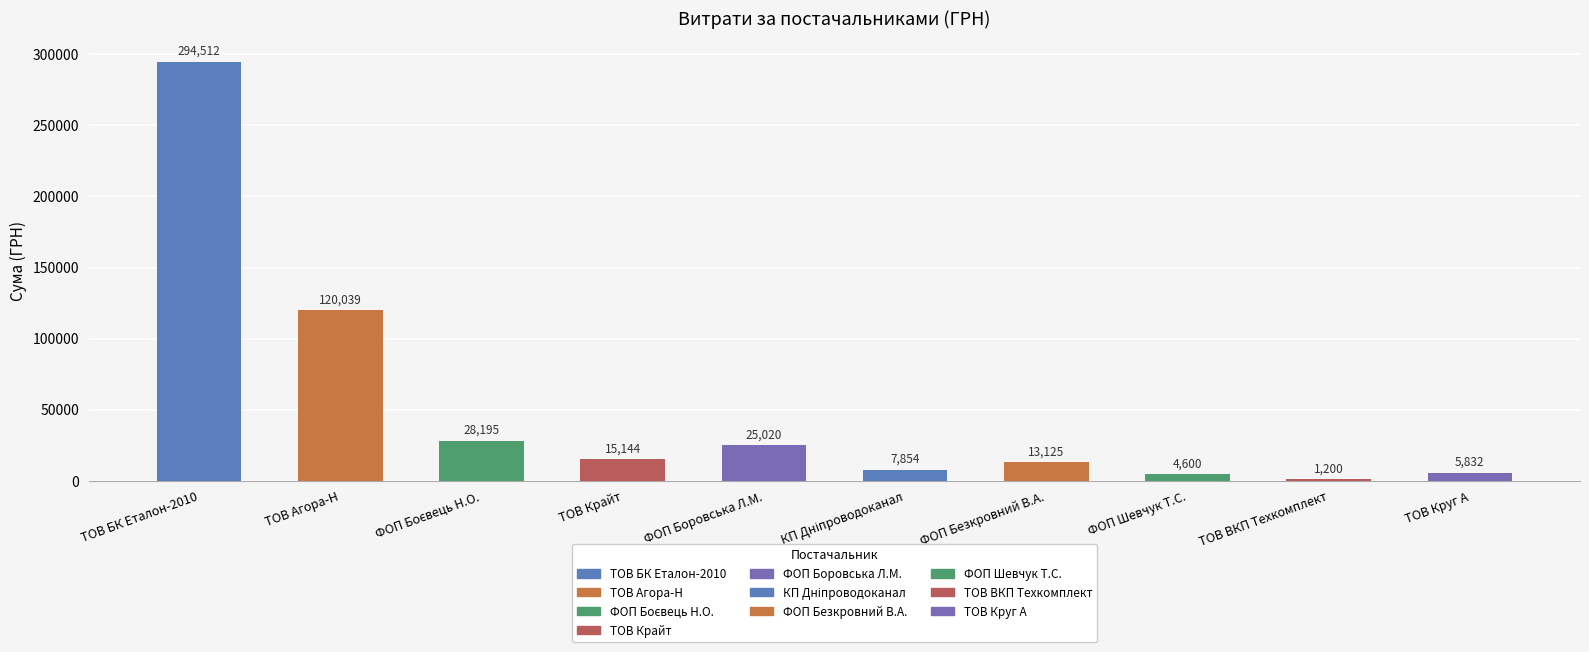

Which category has the highest value across all series?

ТОВ БК Еталон-2010